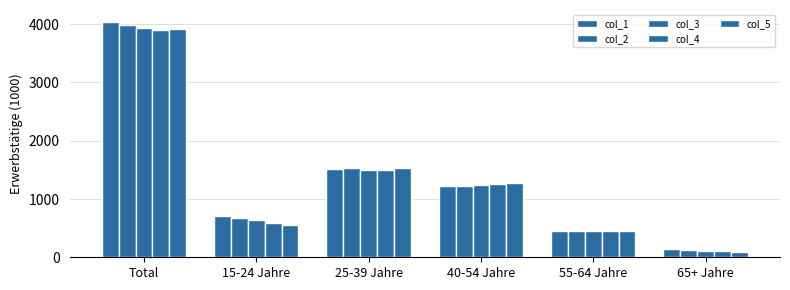

Reading left to right, extract all data points from this chart.

col_1: Total=4042.1	15-24 Jahre=710.9	25-39 Jahre=1519.9	40-54 Jahre=1223.9	55-64 Jahre=445.0	65+ Jahre=142.5
col_2: Total=3989.6	15-24 Jahre=666.4	25-39 Jahre=1527.4	40-54 Jahre=1231.4	55-64 Jahre=447.9	65+ Jahre=116.5
col_3: Total=3939.5	15-24 Jahre=645.1	25-39 Jahre=1490.2	40-54 Jahre=1247.3	55-64 Jahre=446.3	65+ Jahre=110.6
col_4: Total=3900.9	15-24 Jahre=585.0	25-39 Jahre=1498.1	40-54 Jahre=1262.2	55-64 Jahre=446.4	65+ Jahre=109.2
col_5: Total=3910.7	15-24 Jahre=562.1	25-39 Jahre=1535.0	40-54 Jahre=1271.7	55-64 Jahre=446.5	65+ Jahre=95.4